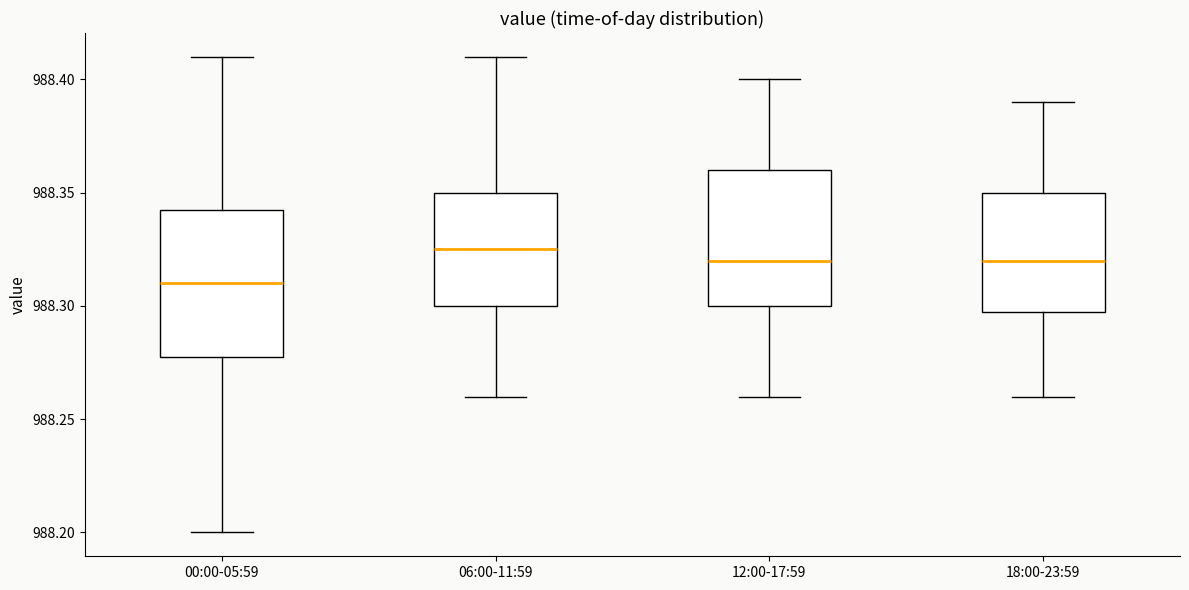

Which box has the lowest median line?

00:00-05:59